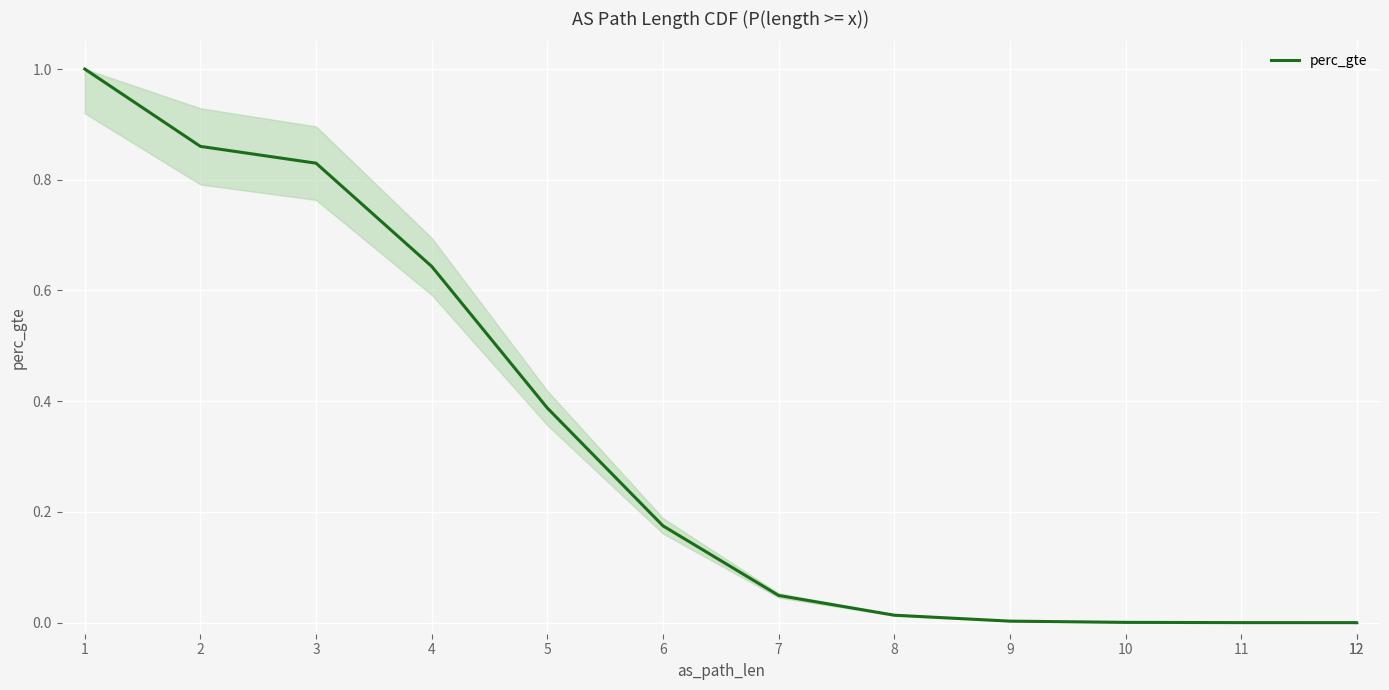

Which has a higher value, 6 or 7?

6